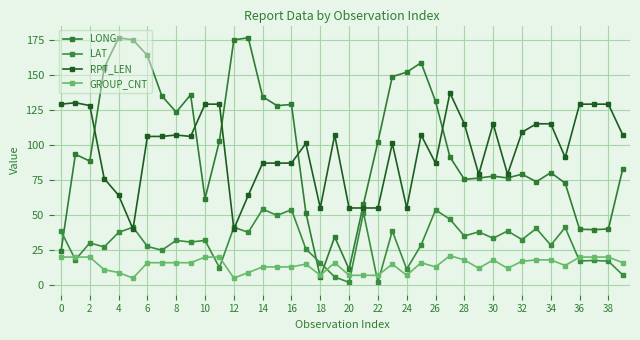

How many categories are shown in the chart?

40